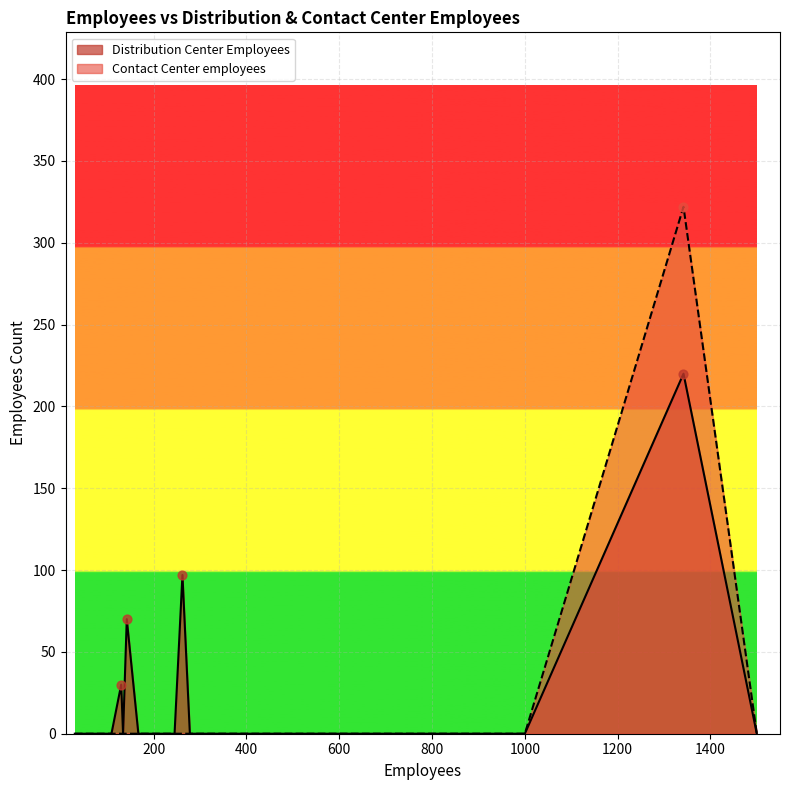

At how many categories does at least one series exceed 157?

1